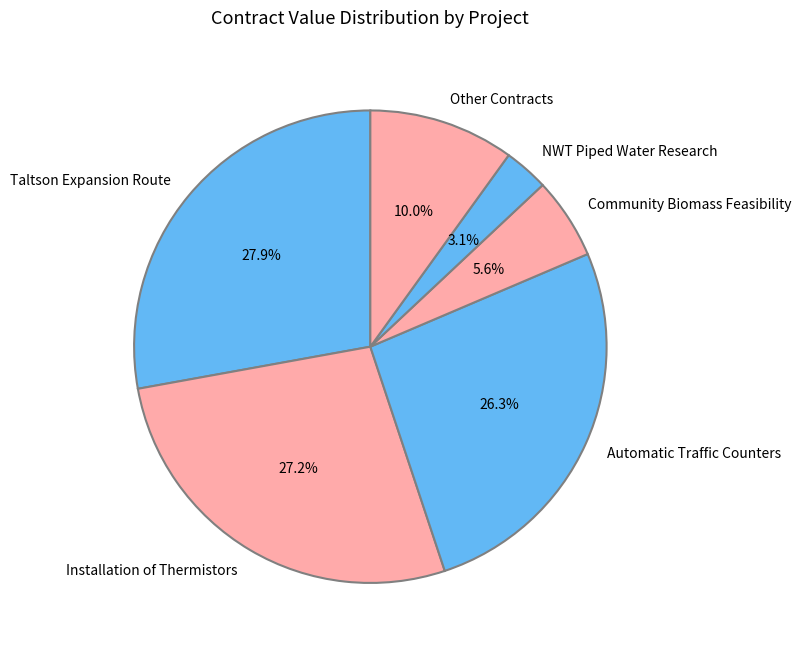

Is there any slice that represents more than half of the pie?

No